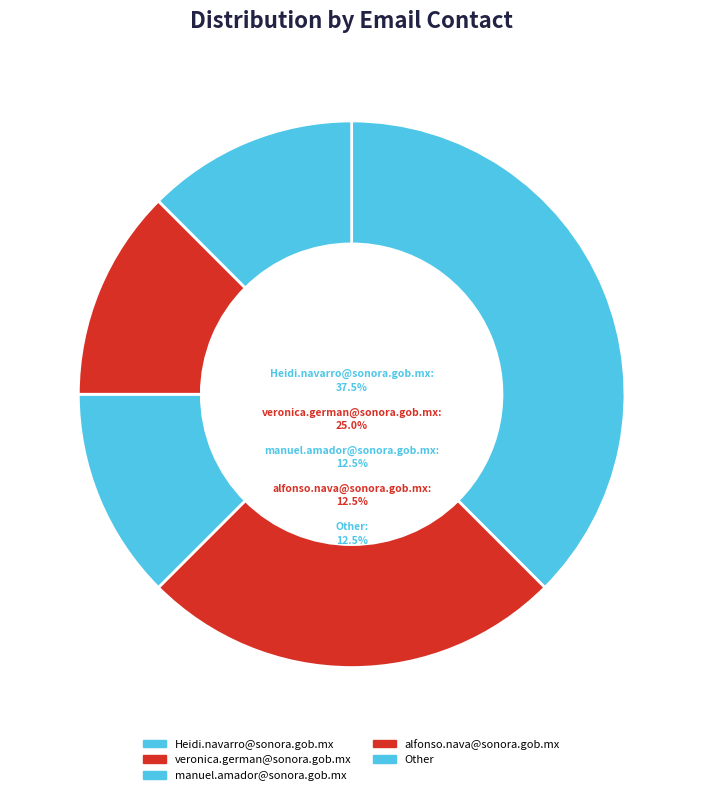

How many slices are in this pie chart?

5